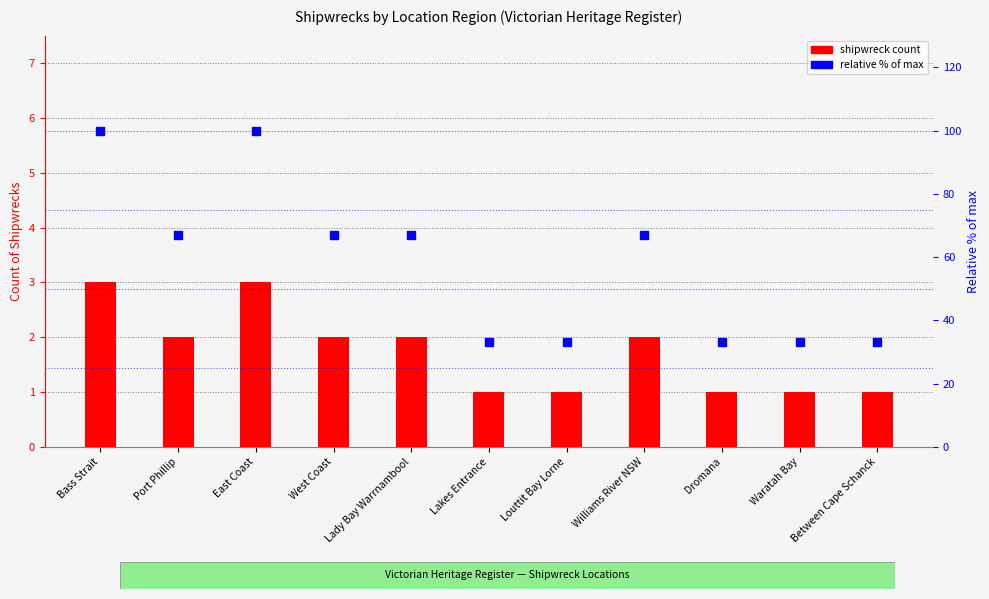

What is the label of the 4th bar from the left?

West Coast